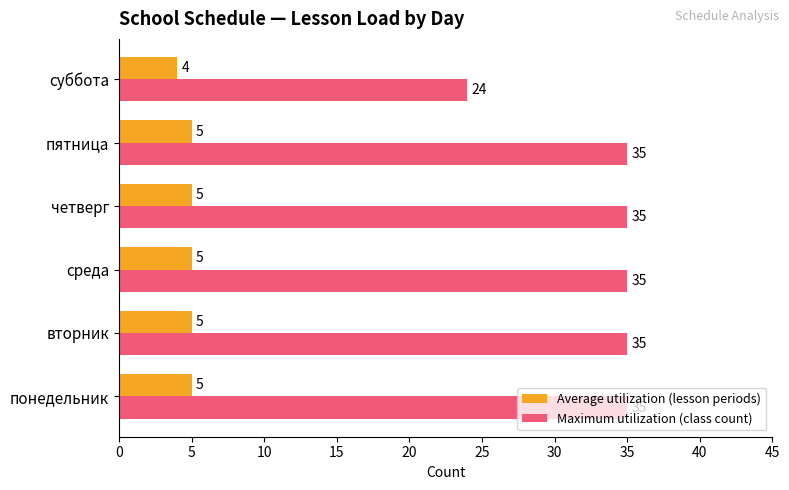

How many Average utilization (lesson periods) values are between 5 and 6?

5